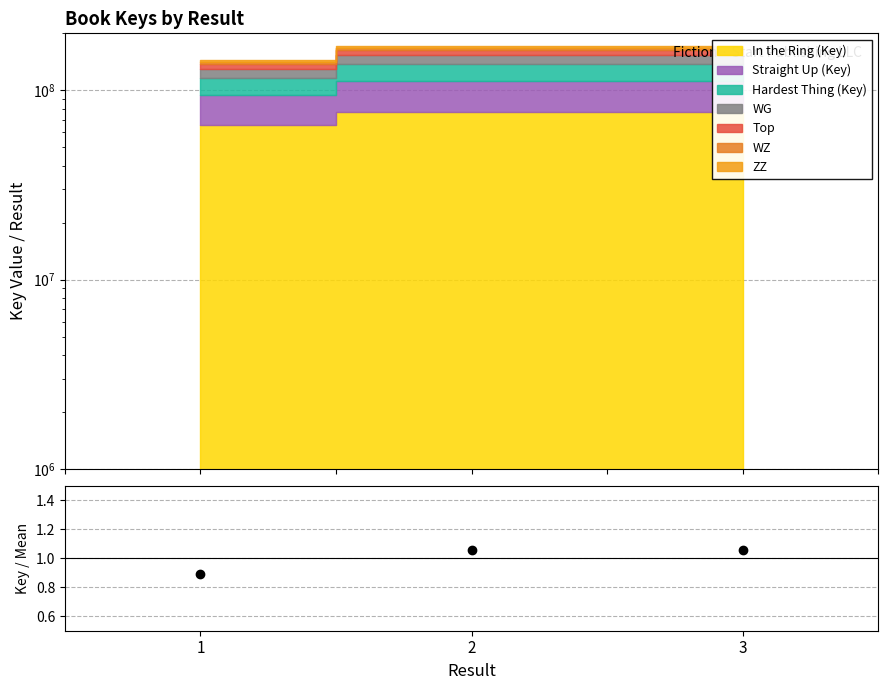

Count the number of values greater than 1.

2